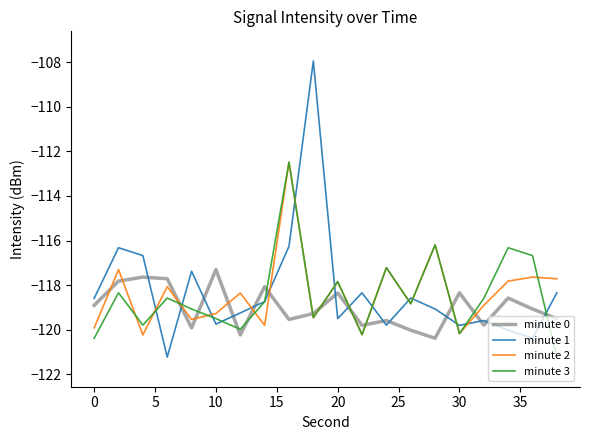

Which series has the widest spread of values?

minute 1